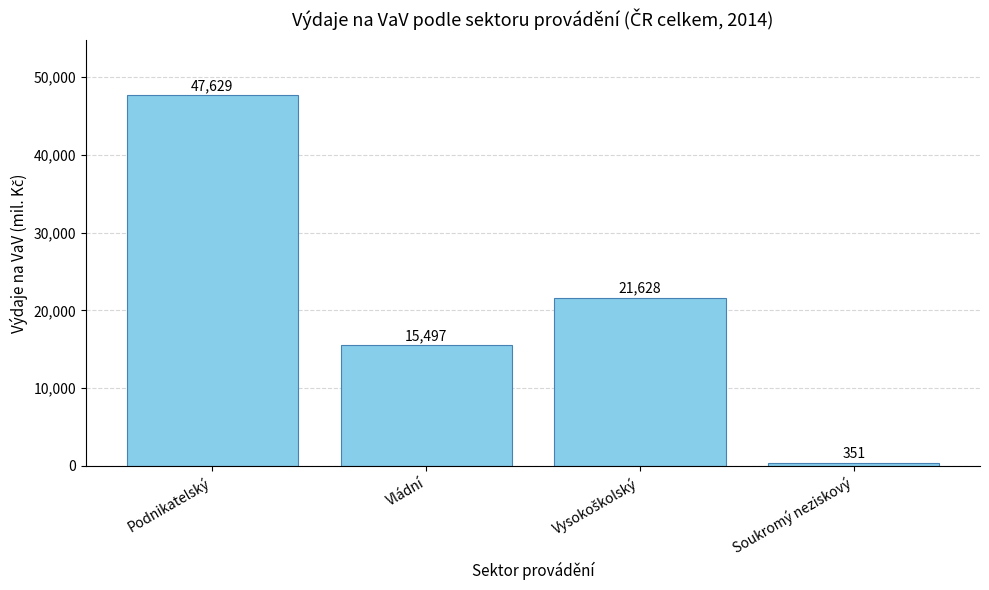

What is the greatest value displayed?

47629.3